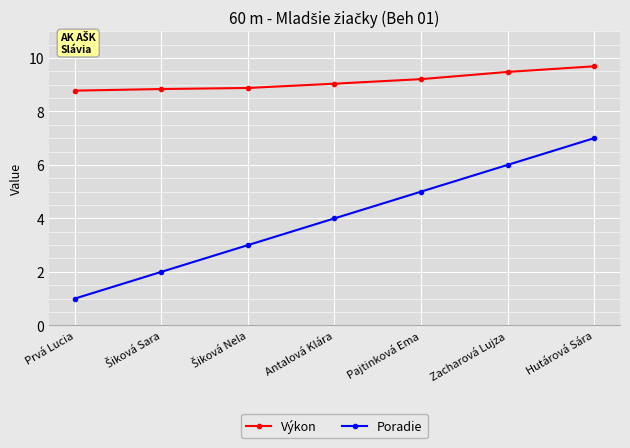

What is the minimum value shown in the chart?

1.0